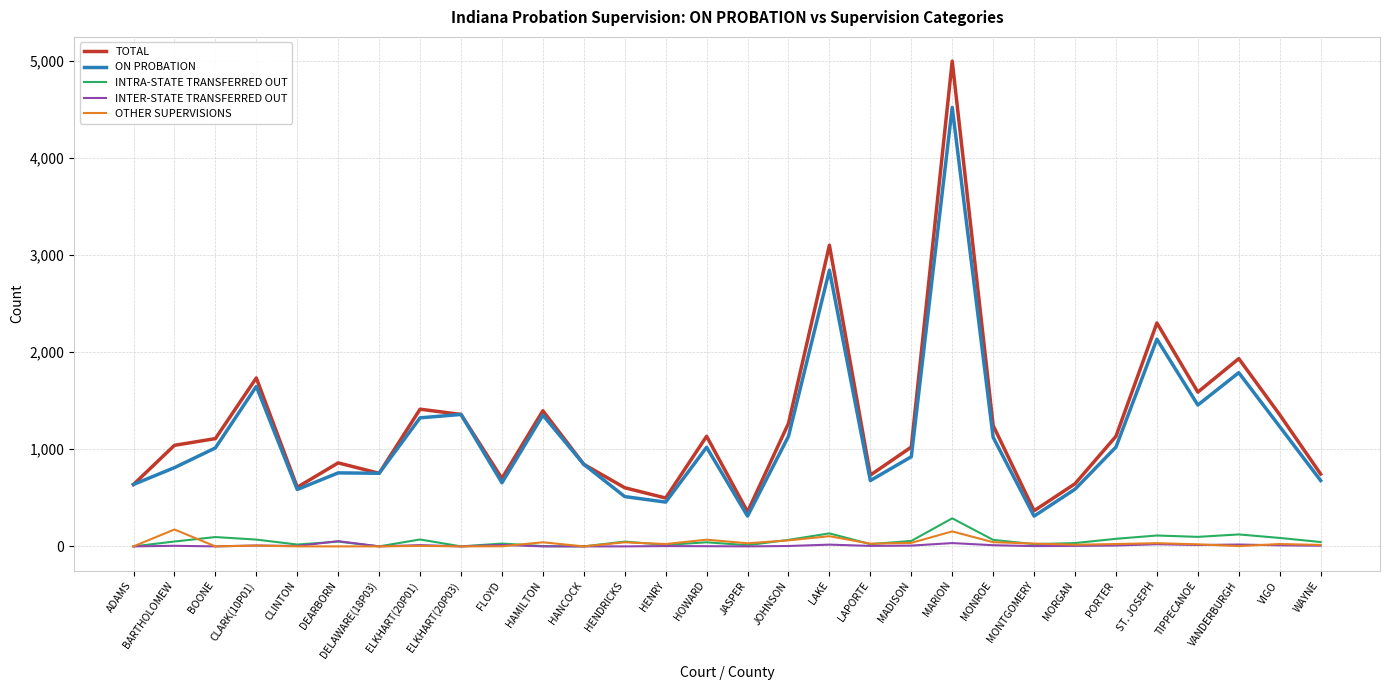

True or false: ON PROBATION and INTER-STATE TRANSFERRED OUT intersect in this chart.

False